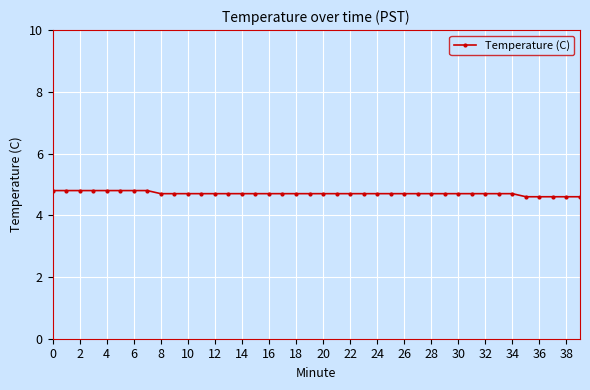

What is the value of the 40th point from the left?

4.6